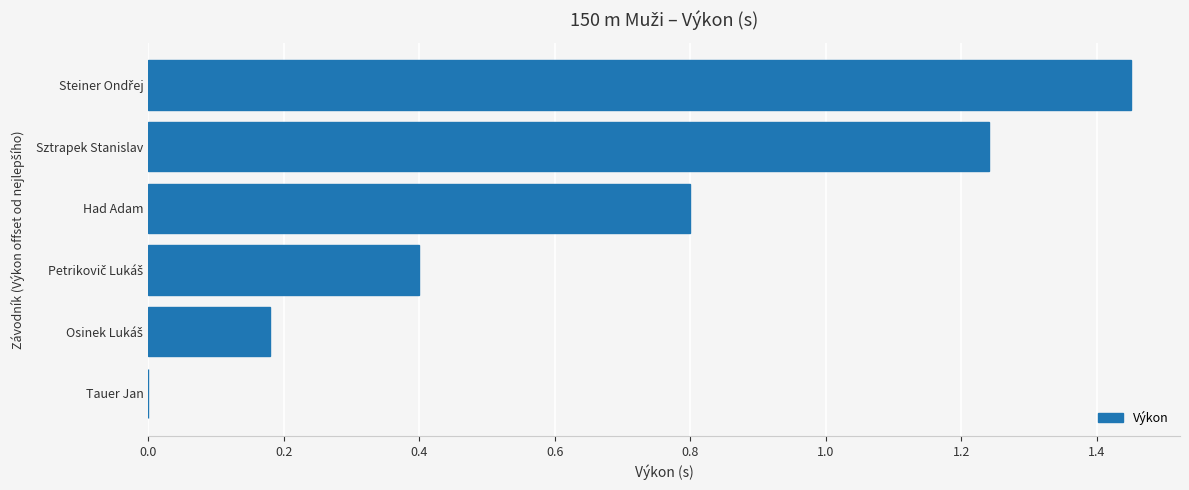

Count the values in the range 0 to 1.

4